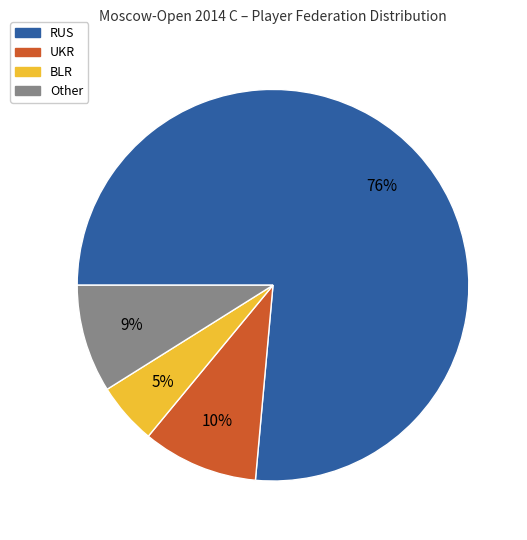

To the nearest percent, what is the difference between the BLR and RUS slice percentages?

71%